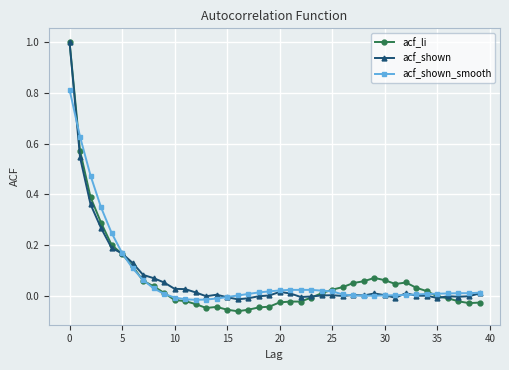

How many lines are shown in the chart?

3